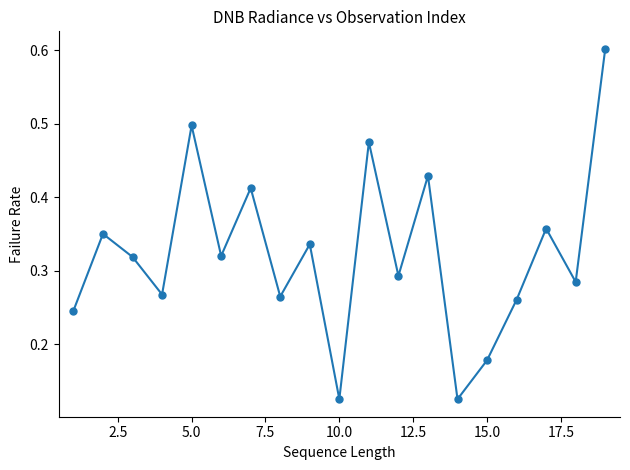

How many points are higher than both their immediate neighbors (excluding endpoints)?

7